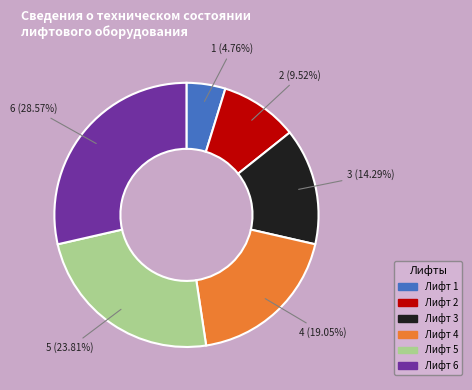

Is the sum of Лифт 3 and Лифт 1 greater than half?

No